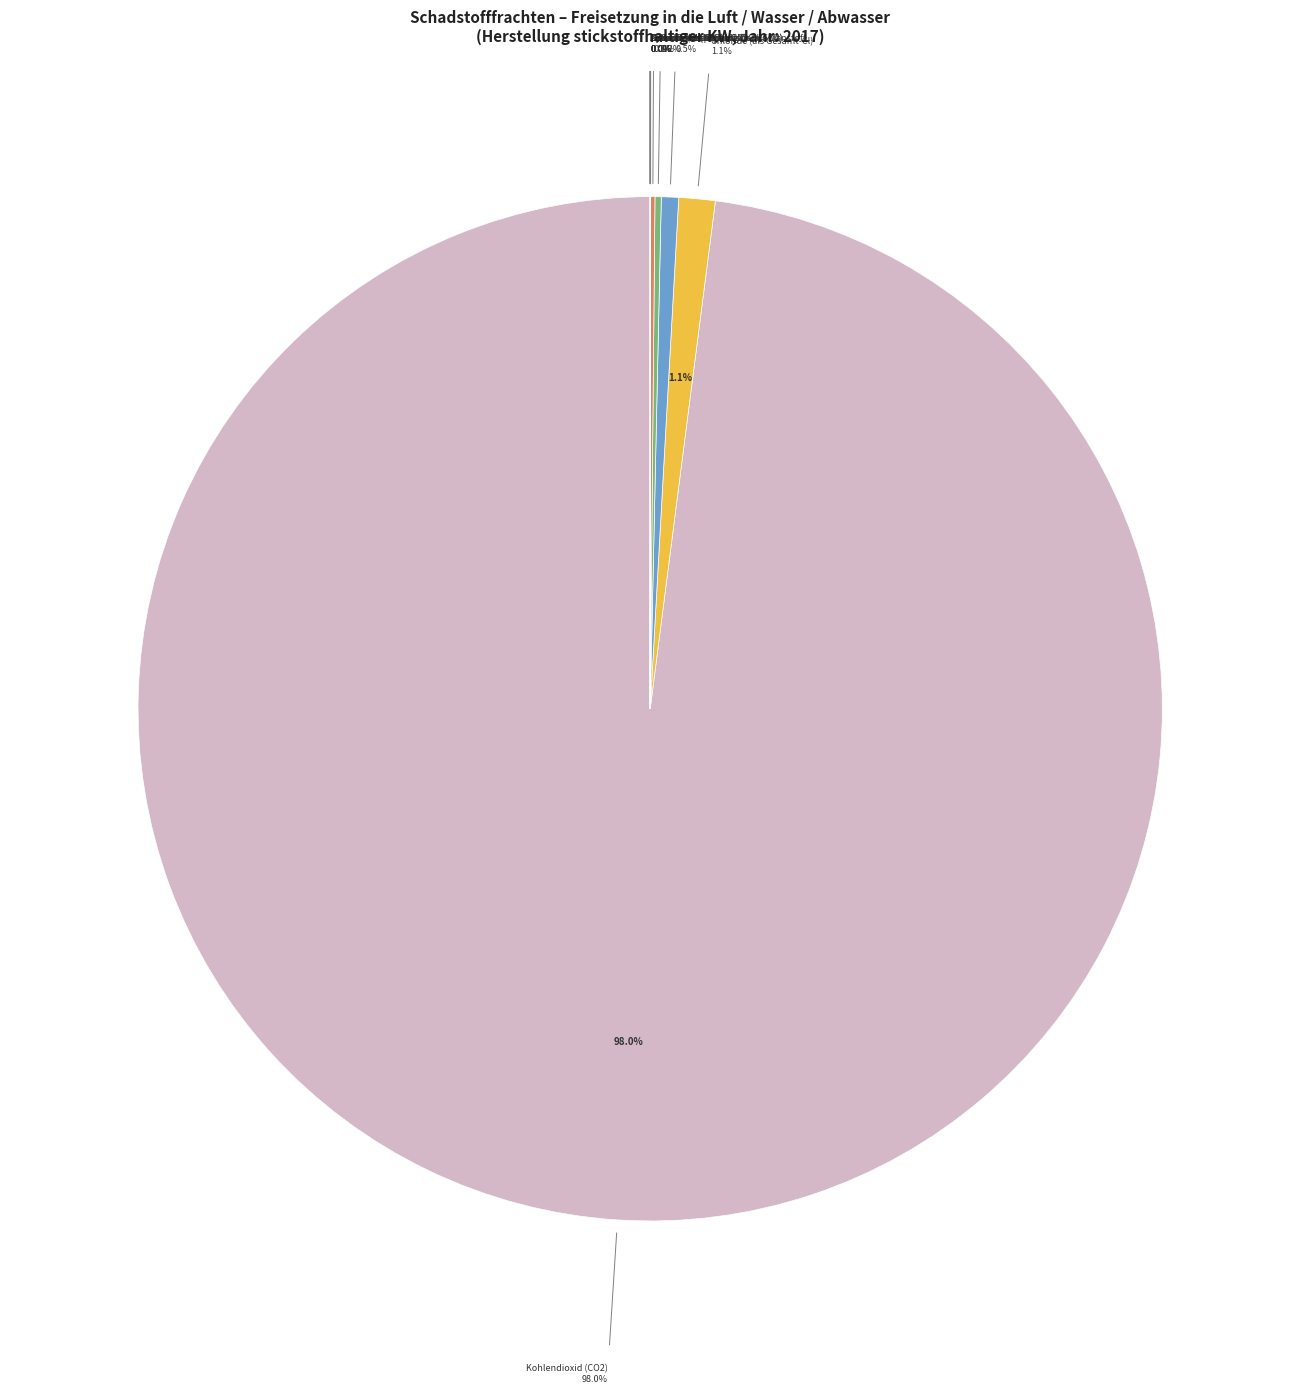

Rank the categories by value from highest to lowest.

Kohlendioxid (CO2), Chloride (als Gesamt-Cl), Schwefeloxide (SOx/SO2), Gesamter organischer Kohlenstoff (TOC), Stickoxide (NOx/NO2), Distickoxid (N2O), Gesamtphosphor, Phenole (als Gesamt-C), Zink und Verbindungen (als Zn), AOX, Toluol, Cyanwasserstoff (HCN), Nickel und Verbindungen (als Ni), Blei und Verbindungen (als Pb)